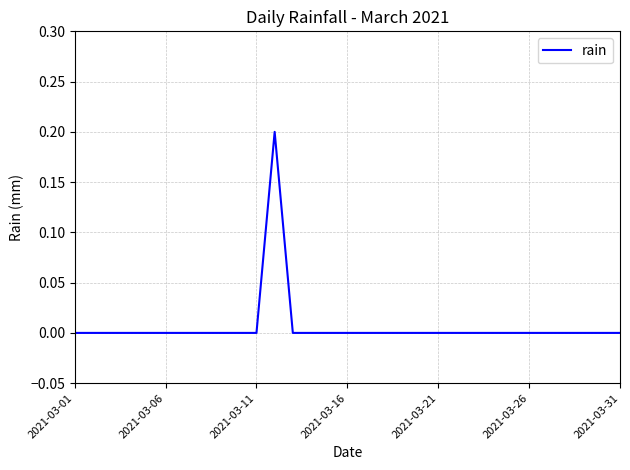

Where is the first local maximum?

11